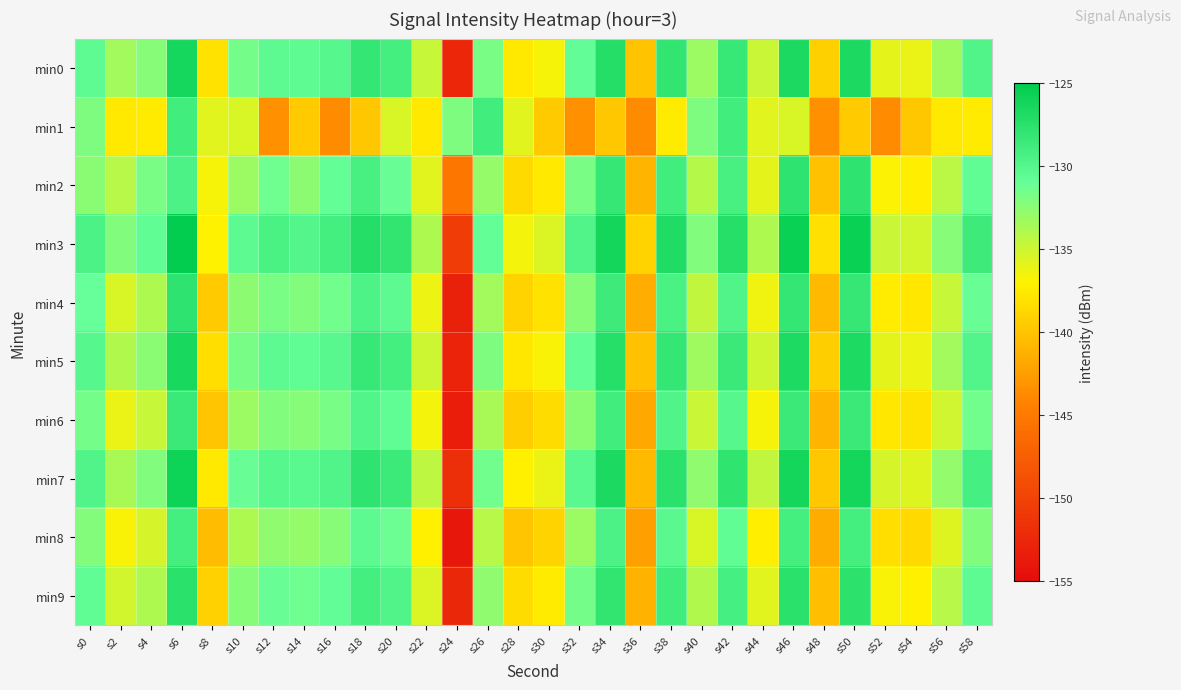

What is the difference between the highest and lowest values at s14?

9.5